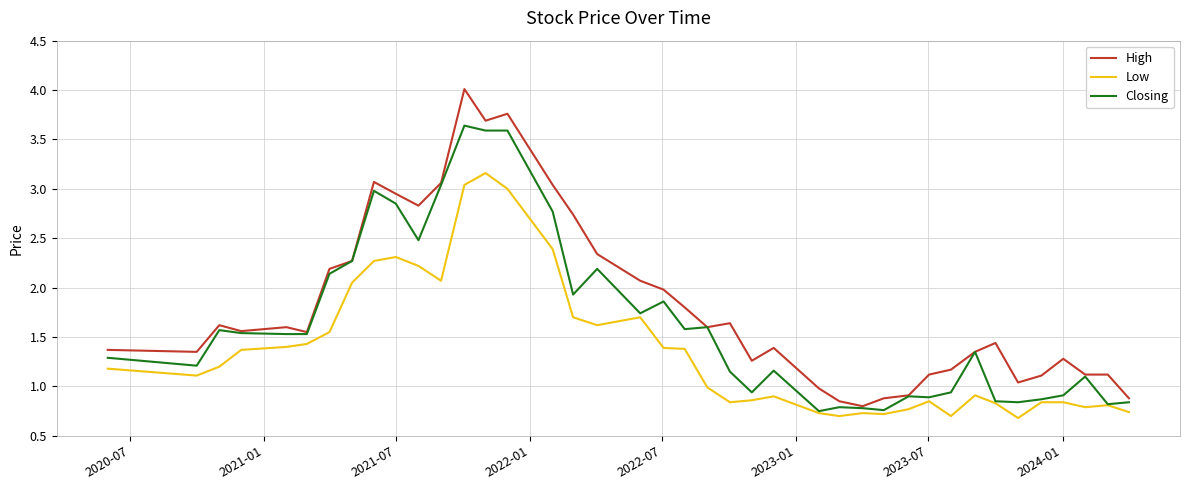

List the series in order of their overall mean, highest first.

High, Closing, Low